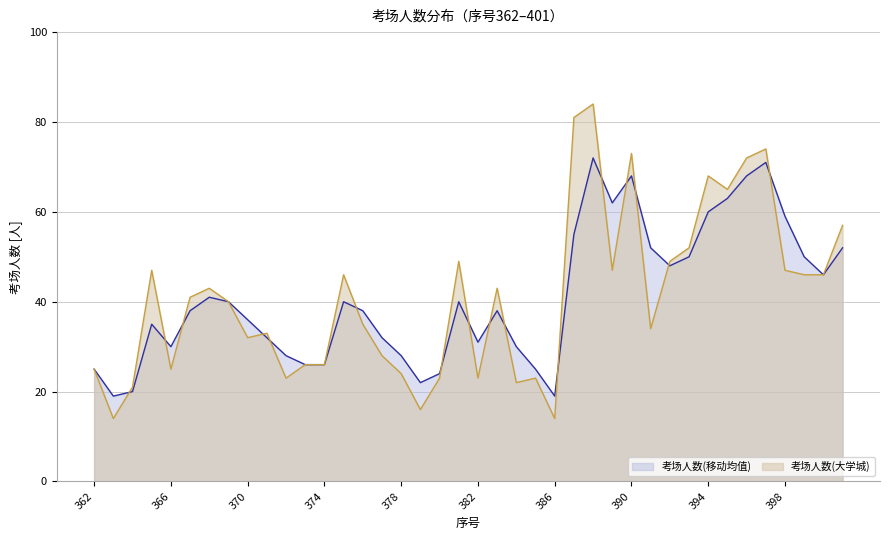

What is the greatest value displayed?

84